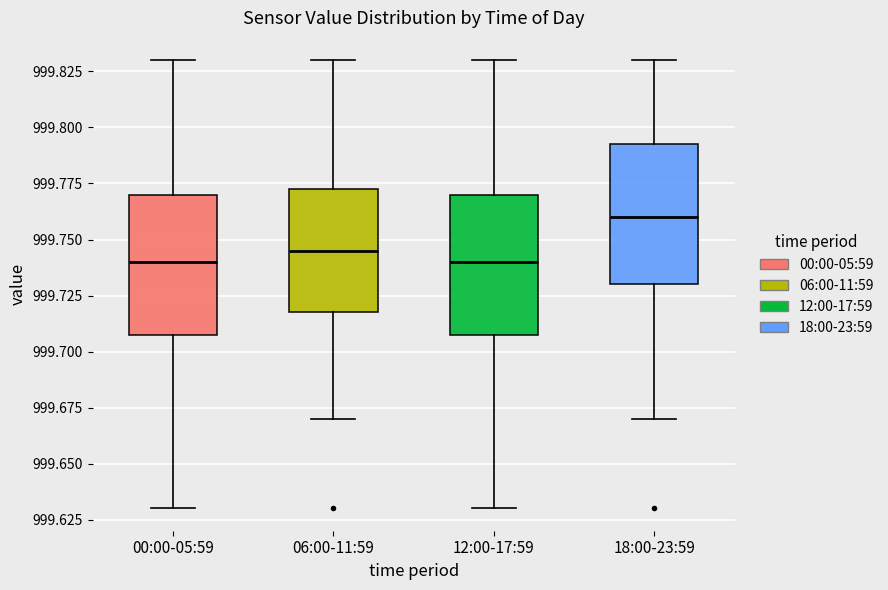

Reading left to right, read every box against the y-axis: the position of its median line, the range the box covers, and the ends of its whiskers. The values are not printed on the chart, so give them approximately, as read against the axis.

00:00-05:59: median 999.740, box 999.710 to 999.770, whiskers 999.630 to 999.830
06:00-11:59: median 999.745, box 999.720 to 999.775, whiskers 999.670 to 999.830
12:00-17:59: median 999.740, box 999.710 to 999.770, whiskers 999.630 to 999.830
18:00-23:59: median 999.760, box 999.730 to 999.795, whiskers 999.670 to 999.830